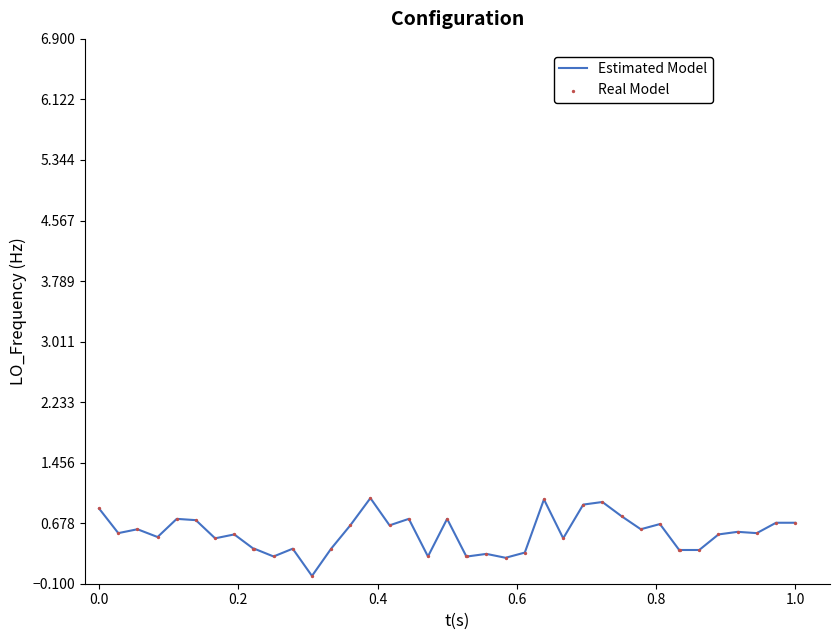

What is the difference between the maximum and minimum values?

1.0